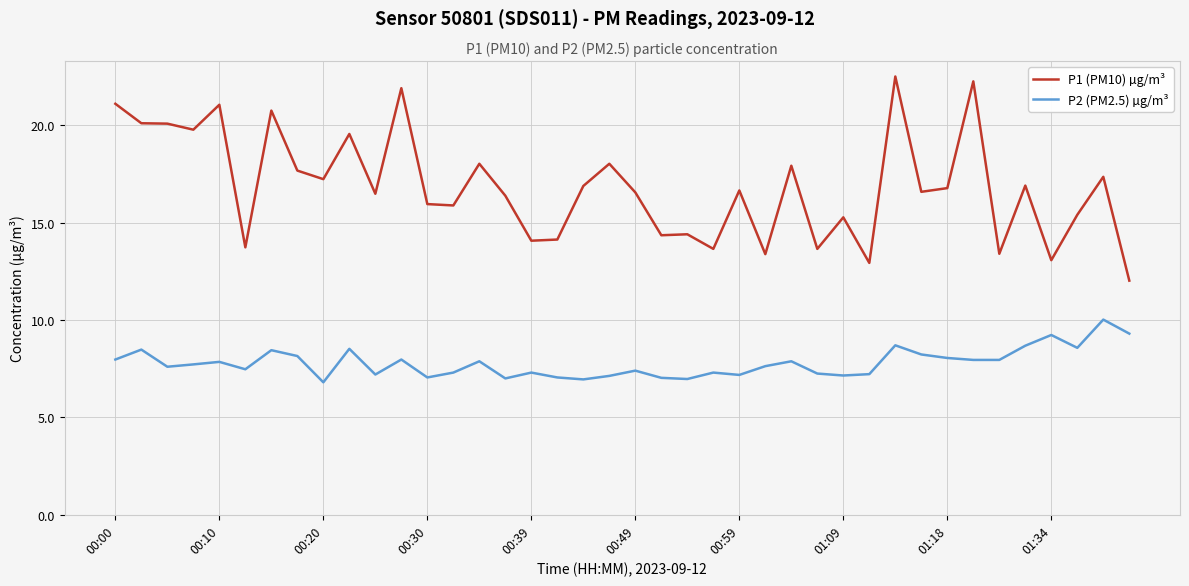

Which series has the largest total across all categories?

P1 (PM10) µg/m³